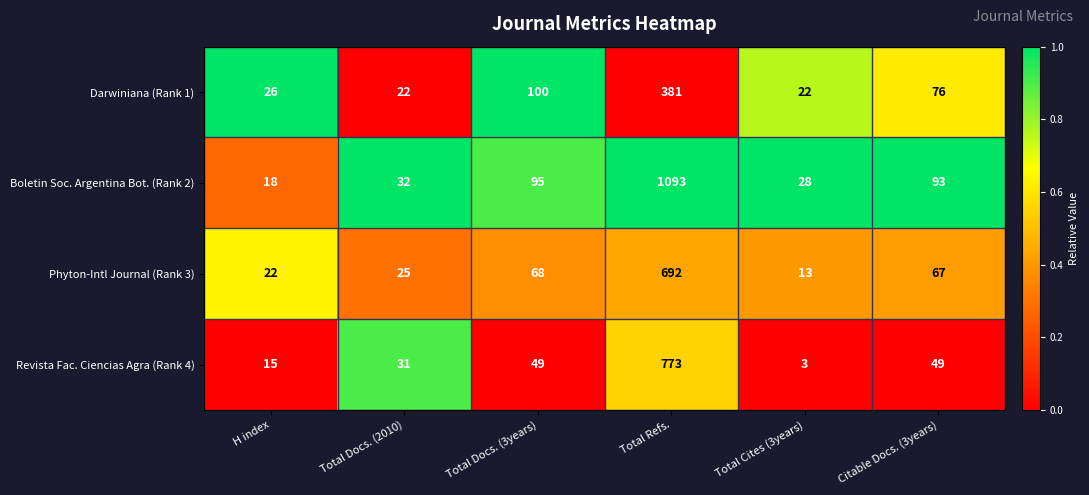

Reading left to right, what are all the values shown in this chart?

Darwiniana (Rank 1): 26	22	100	381	22	76
Boletin Soc. Argentina Bot. (Rank 2): 18	32	95	1093	28	93
Phyton-Intl Journal (Rank 3): 22	25	68	692	13	67
Revista Fac. Ciencias Agra (Rank 4): 15	31	49	773	3	49